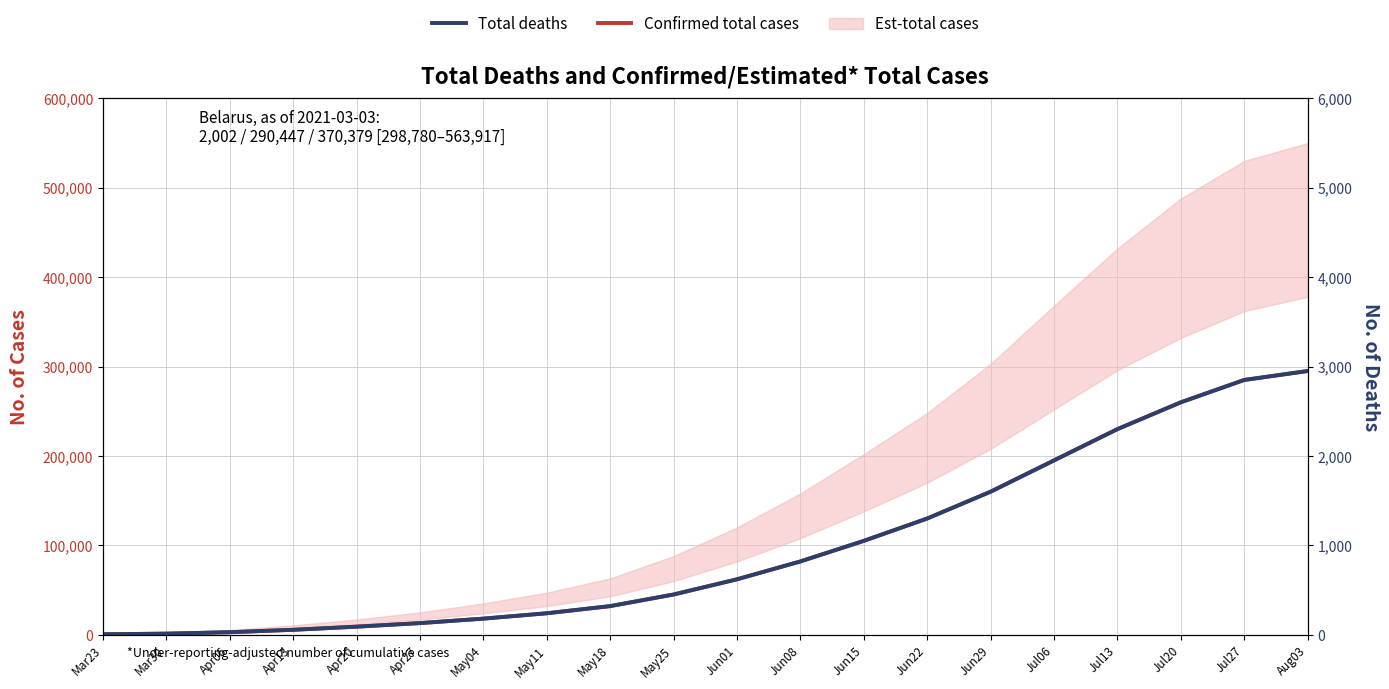

What is the sum of the Total deaths values at Apr27 and Jul20?

2730